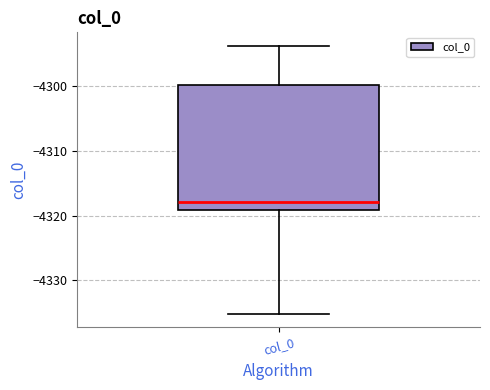

Read this box plot against the y-axis: the position of the median line, the range covered by the box, and the ends of both whiskers. The values are not printed on the chart, so give them approximately, as read against the axis.

median -4318, box -4319 to -4300, whiskers -4335 to -4294